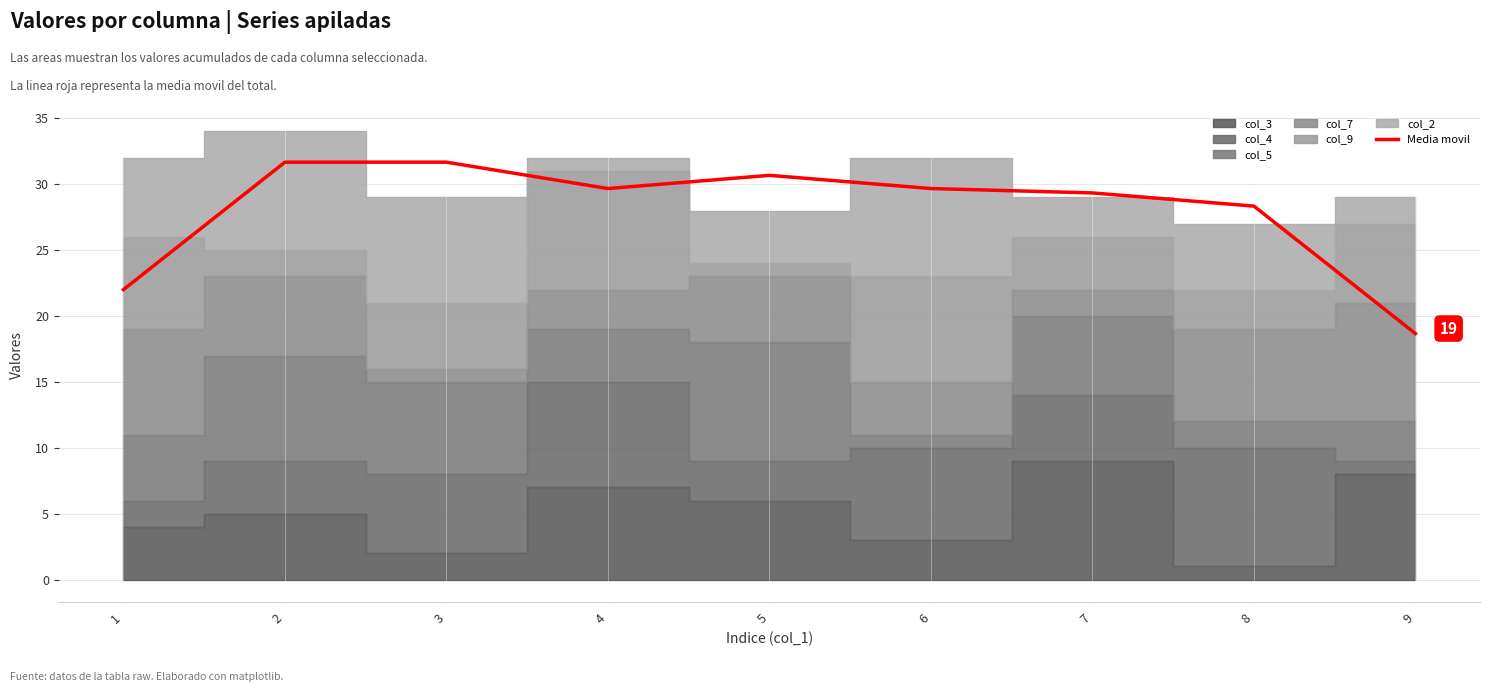

True or false: the data shows 40.1 at 4.

False